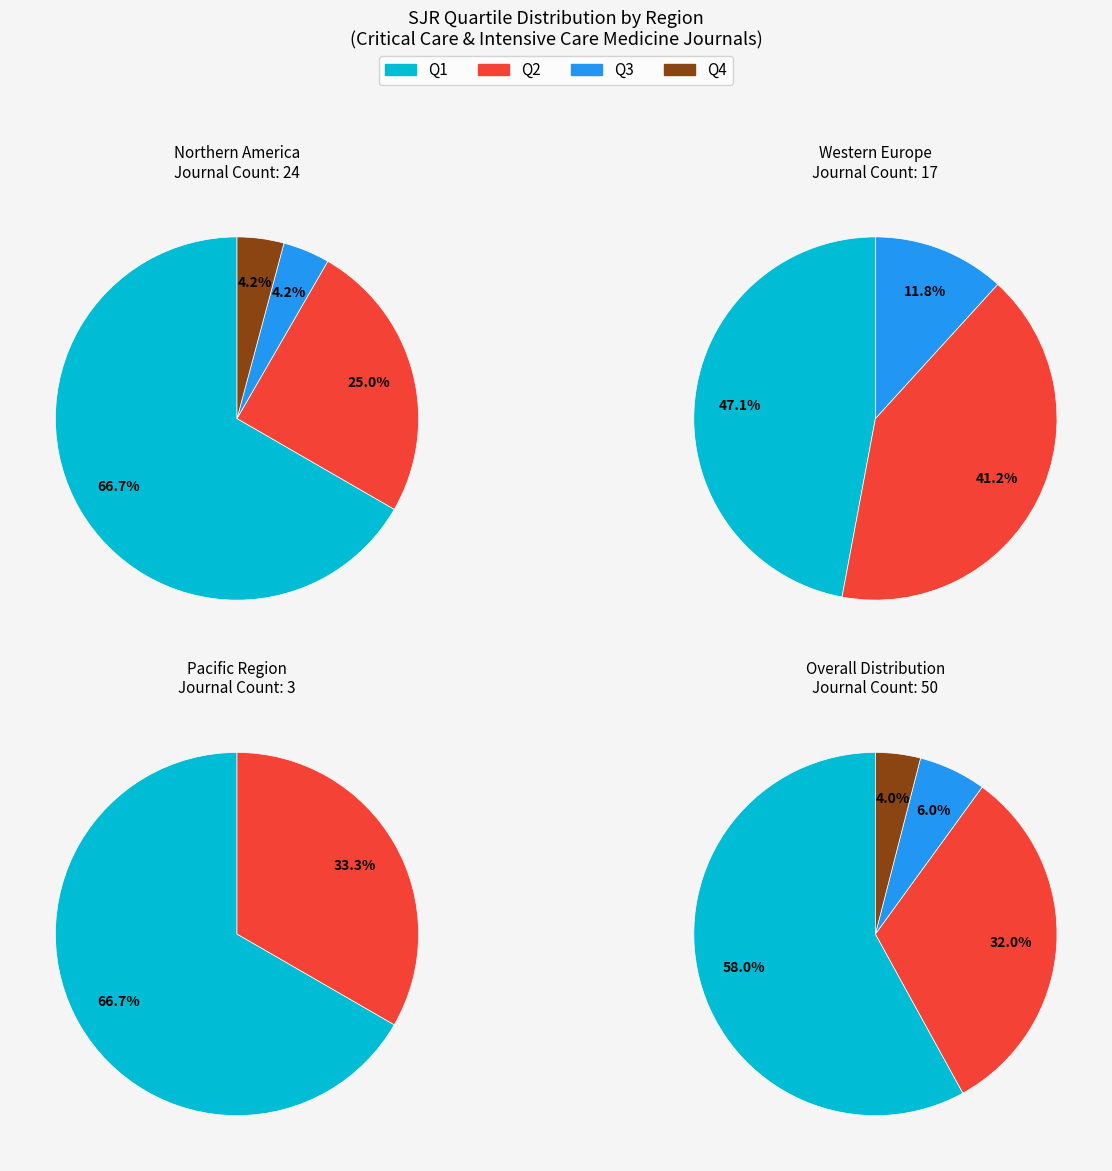

To the nearest percent, what is the difference between the largest and smallest slice percentages?

54%